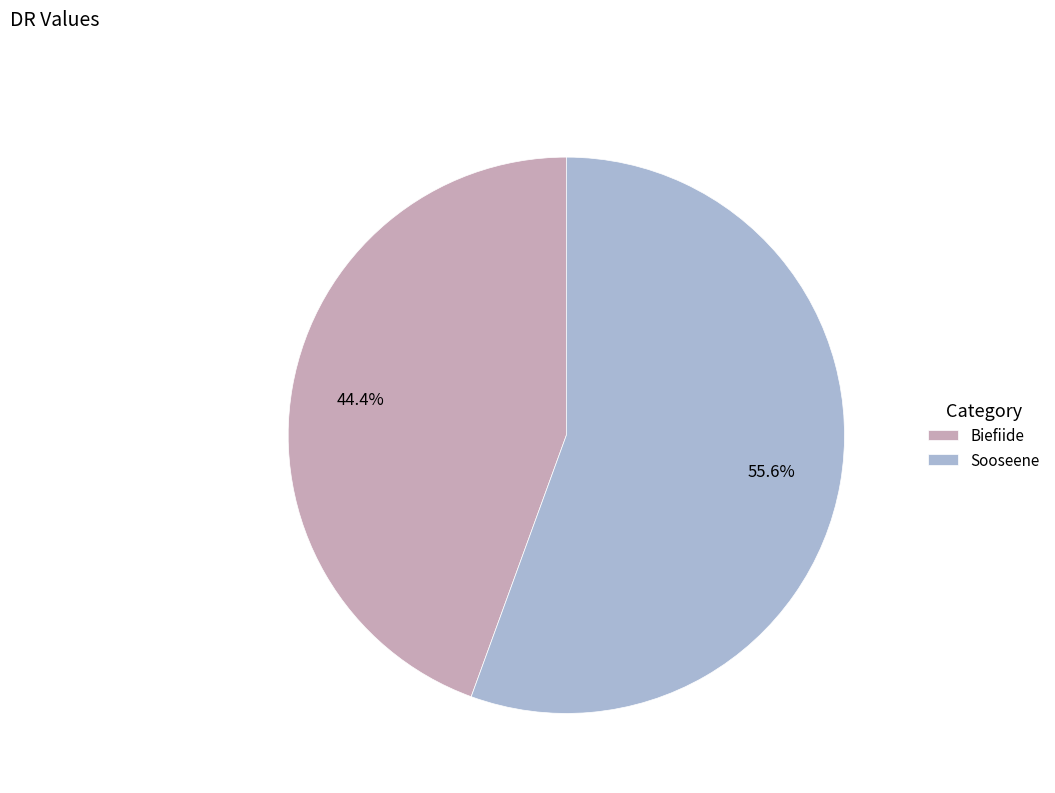

What percentage is the Sooseene slice, to the nearest percent?

56%